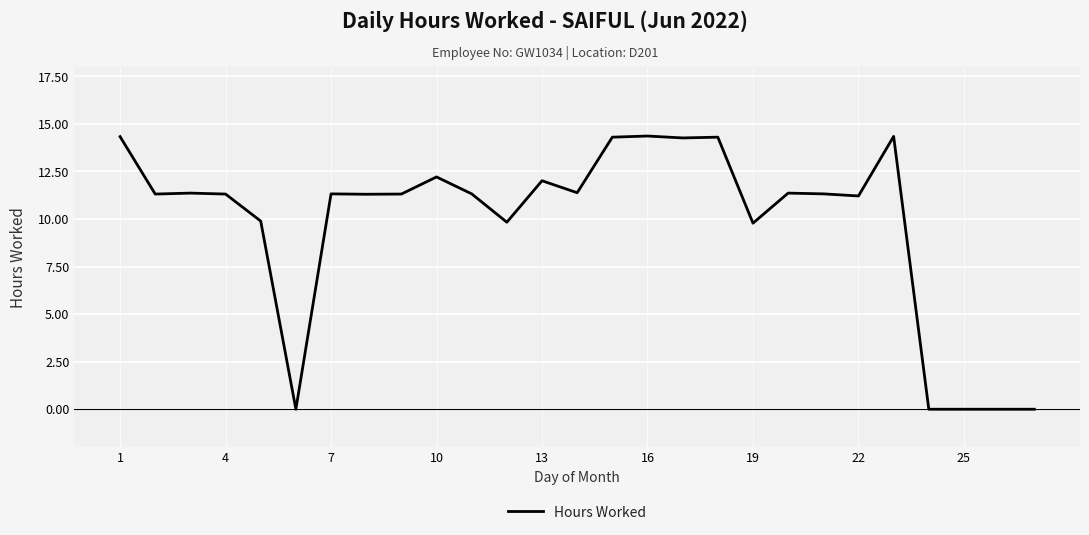

What is the greatest value displayed?

14.4